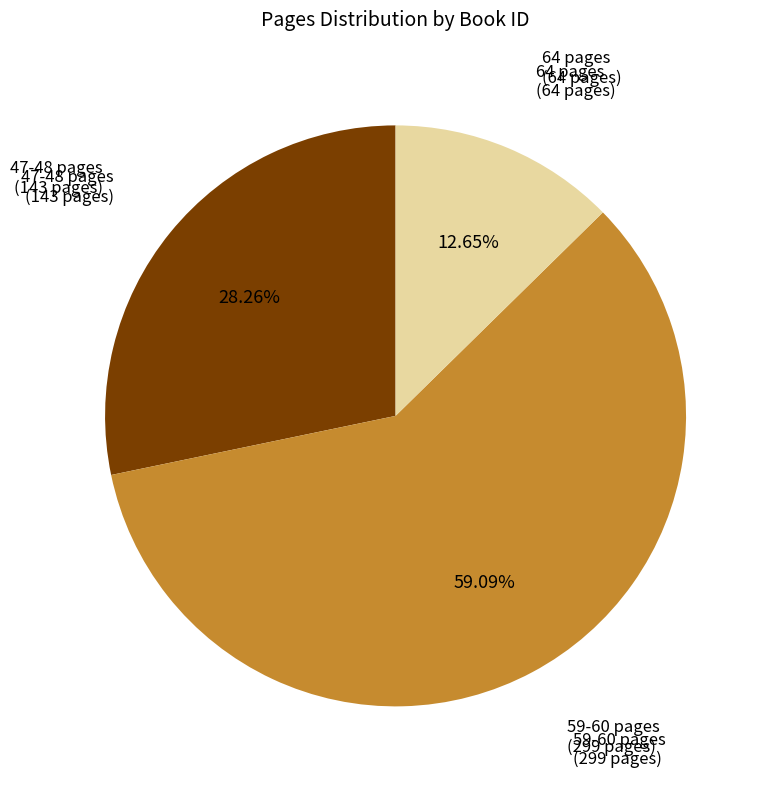

Is there a majority slice in this chart?

Yes